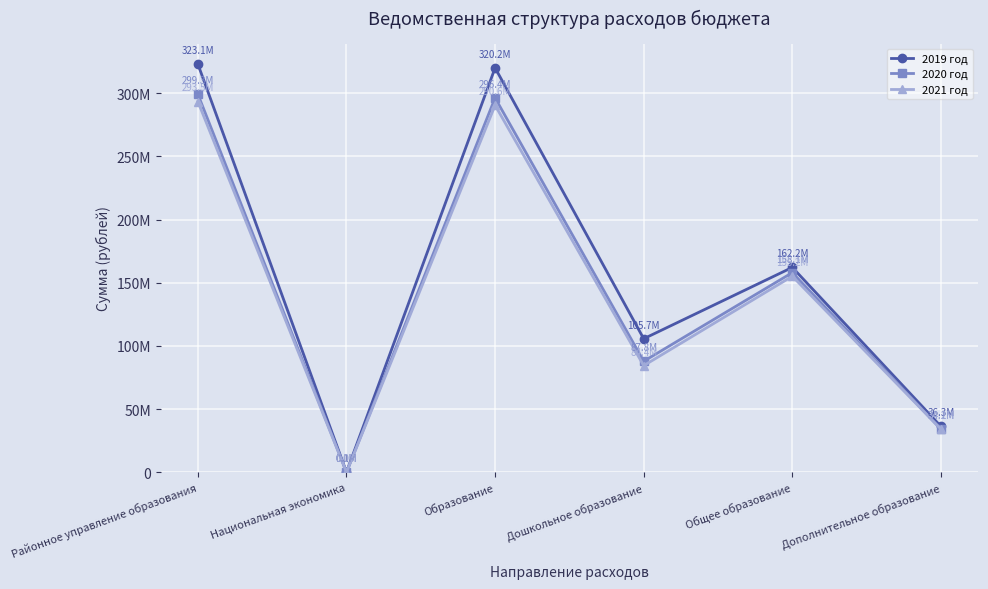

List the labels in order of 2020 год value, largest first.

Районное управление образования, Образование, Общее образование, Дошкольное образование, Дополнительное образование, Национальная экономика